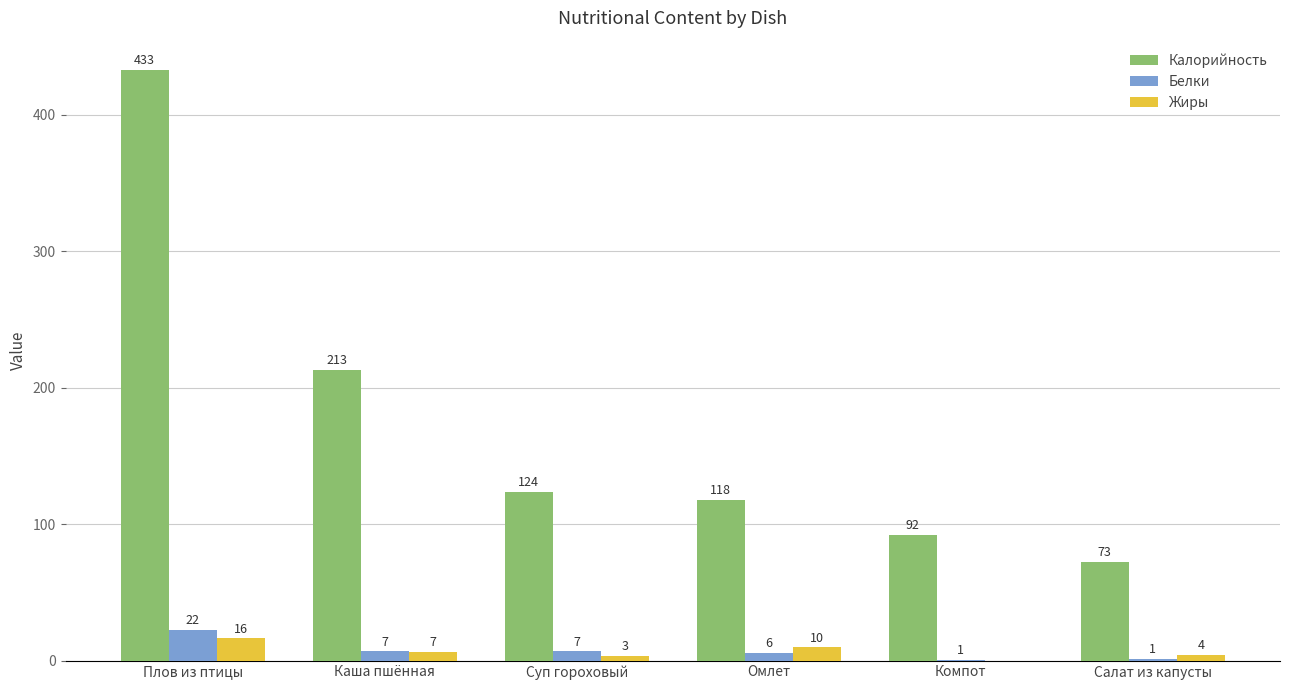

Are the bars horizontal?

No